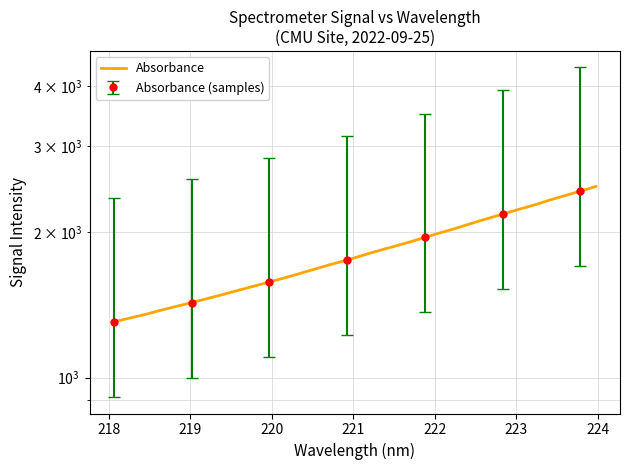

What is the greatest value displayed?

2480.5